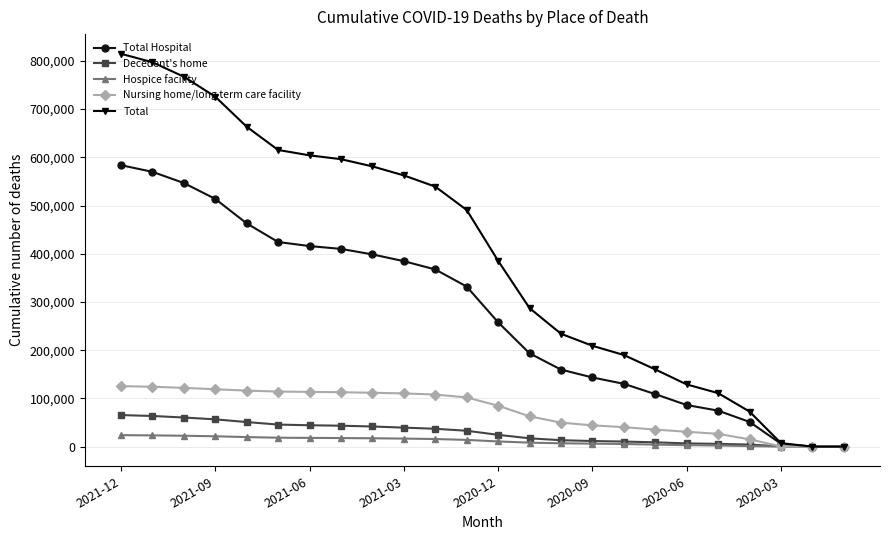

Does the chart have visible grid lines?

Yes